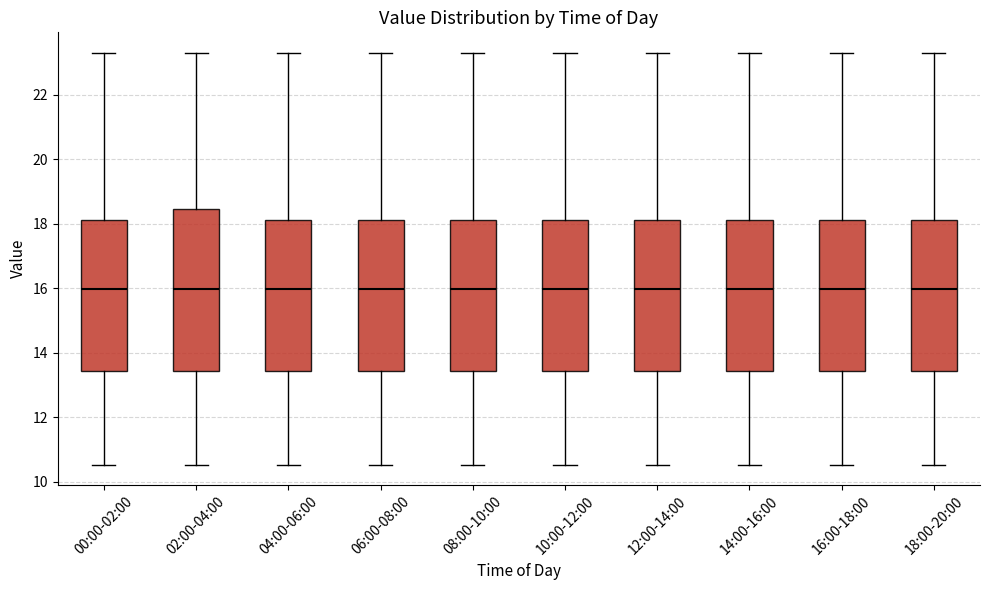

Reading left to right, read every box against the y-axis: the position of its median line, the range the box covers, and the ends of its whiskers. The values are not printed on the chart, so give them approximately, as read against the axis.

00:00-02:00: median 16.0, box 13.4 to 18.2, whiskers 10.6 to 23.4
02:00-04:00: median 16.0, box 13.4 to 18.4, whiskers 10.6 to 23.4
04:00-06:00: median 16.0, box 13.4 to 18.2, whiskers 10.6 to 23.4
06:00-08:00: median 16.0, box 13.4 to 18.2, whiskers 10.6 to 23.4
08:00-10:00: median 16.0, box 13.4 to 18.2, whiskers 10.6 to 23.4
10:00-12:00: median 16.0, box 13.4 to 18.2, whiskers 10.6 to 23.4
12:00-14:00: median 16.0, box 13.4 to 18.2, whiskers 10.6 to 23.4
14:00-16:00: median 16.0, box 13.4 to 18.2, whiskers 10.6 to 23.4
16:00-18:00: median 16.0, box 13.4 to 18.2, whiskers 10.6 to 23.4
18:00-20:00: median 16.0, box 13.4 to 18.2, whiskers 10.6 to 23.4